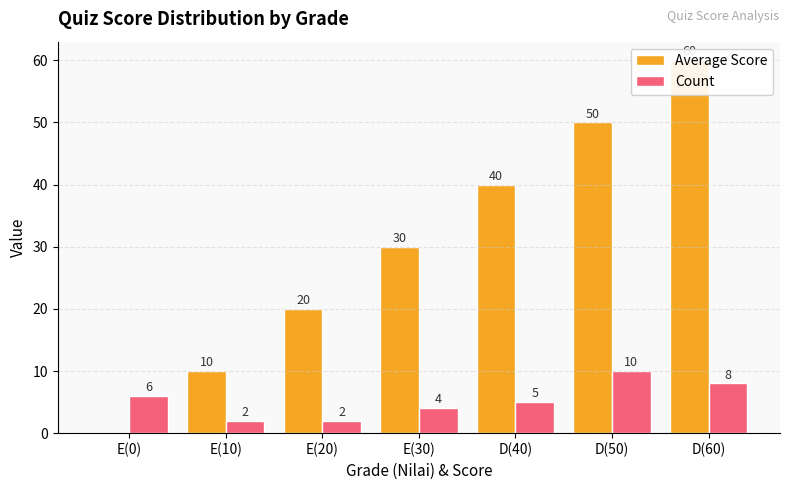

What is the total value across all series at E(20)?

22